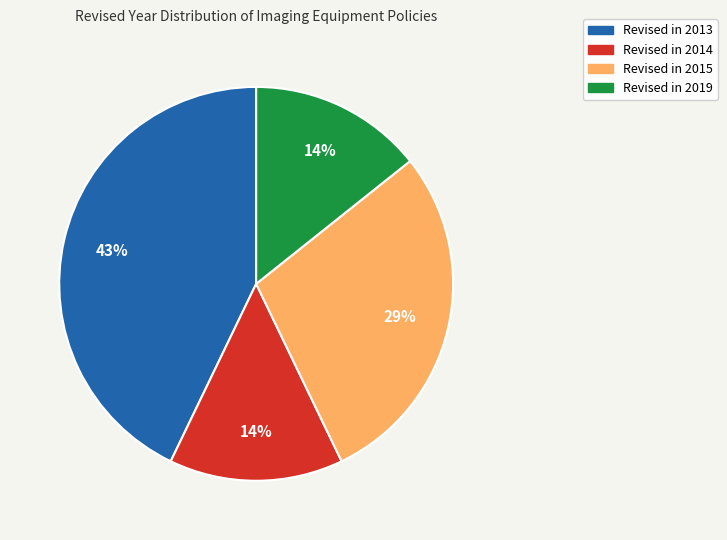

To the nearest percent, what is the average slice percentage?

25%